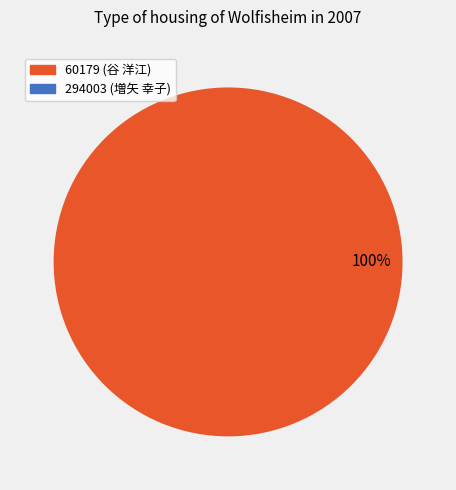

What is the smallest slice in the pie chart?

294003